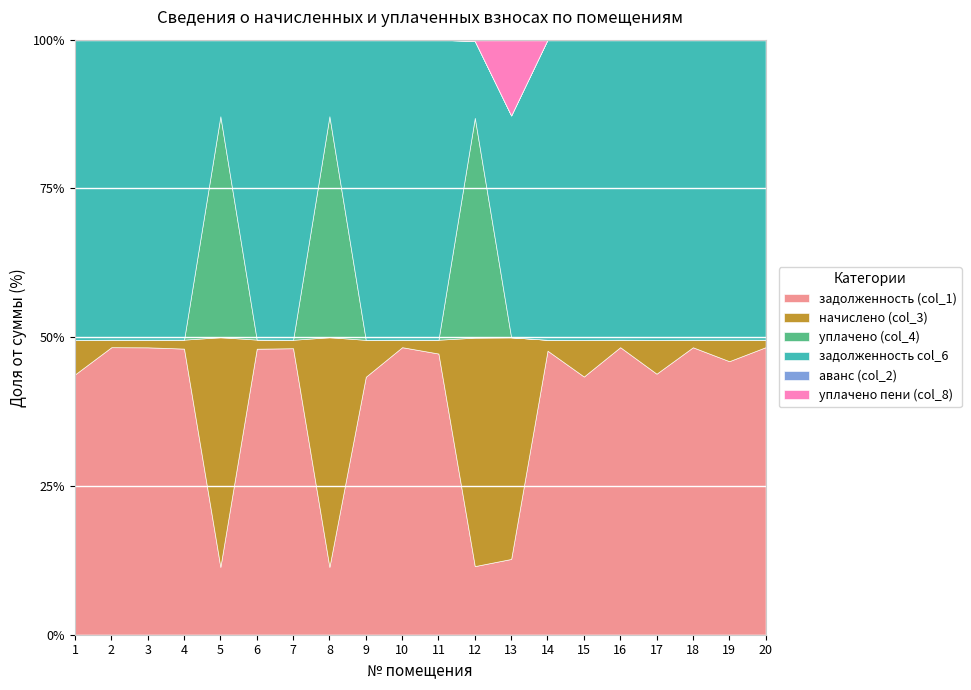

True or false: уплачено (col_4) and аванс (col_2) intersect in this chart.

False